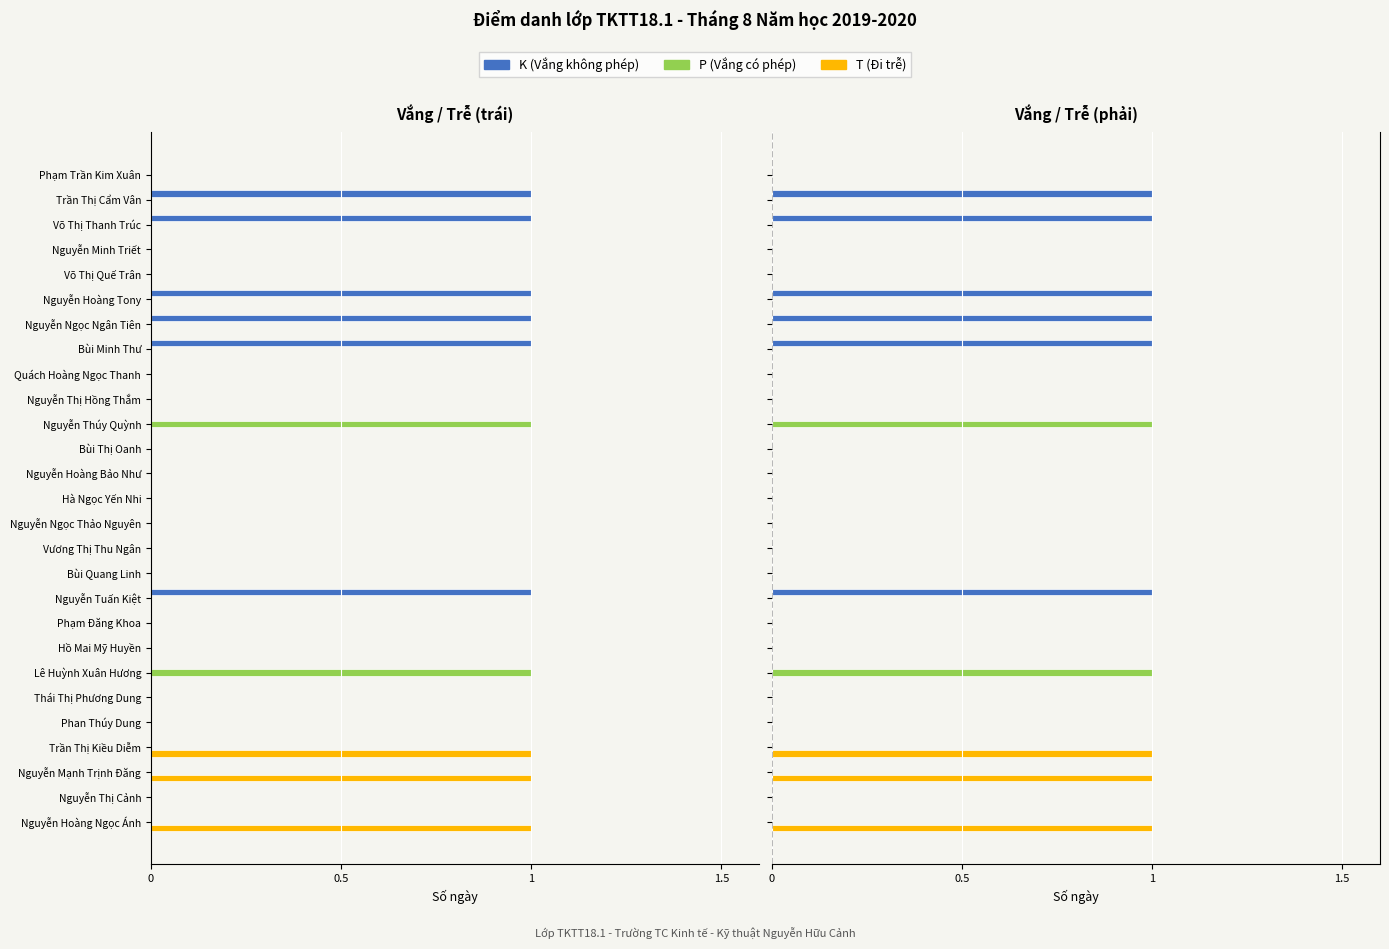

Reading right to left, extract all data points from this chart.

K (Vắng không phép): 0	1	1	0	0	1	1	1	0	0	0	0	0	0	0	0	0	1	0	0	0	0	0	0	0	0	0
P (Vắng có phép): 0	0	0	0	0	0	0	0	0	0	1	0	0	0	0	0	0	0	0	0	1	0	0	0	0	0	0
T (Đi trễ): 0	0	0	0	0	0	0	0	0	0	0	0	0	0	0	0	0	0	0	0	0	0	0	1	1	0	1